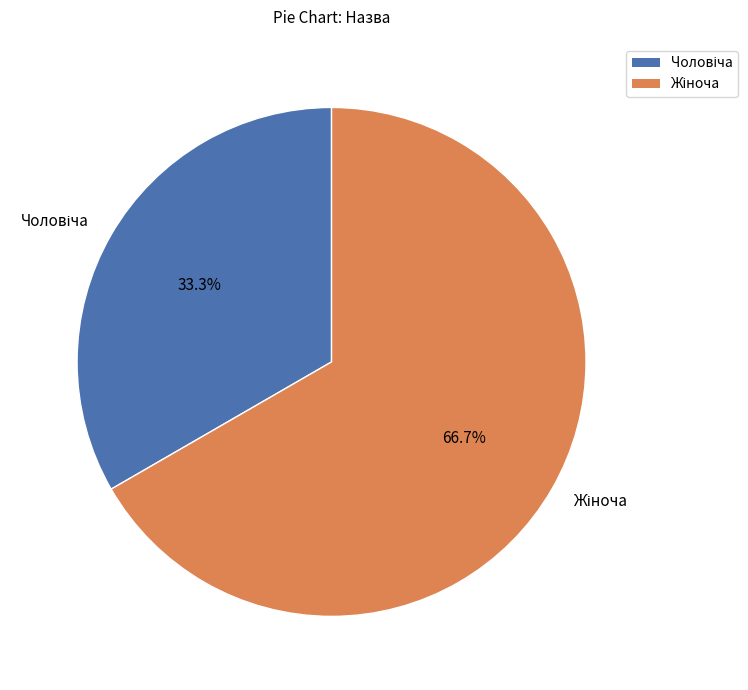

What is the majority slice?

Жіноча